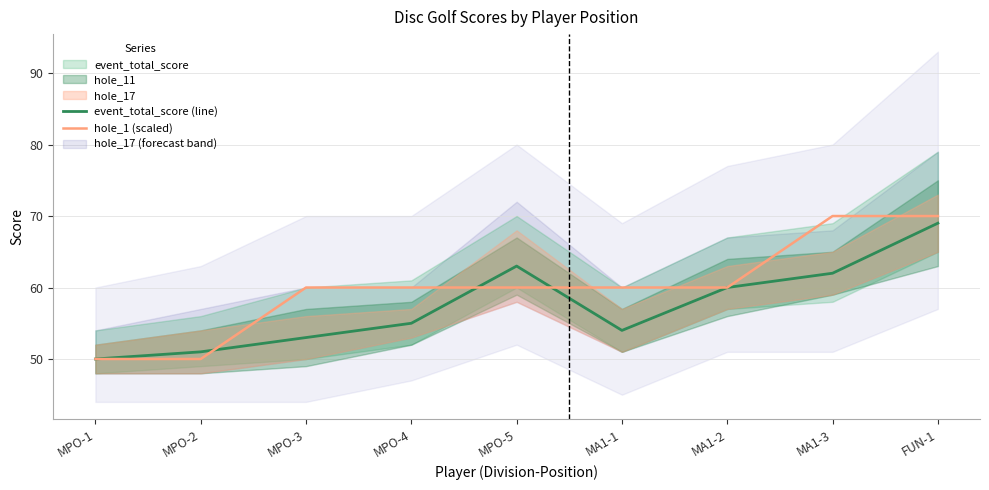

Reading left to right, extract all data points from this chart.

event_total_score (line): MPO-1=50	MPO-2=51	MPO-3=53	MPO-4=55	MPO-5=63	MA1-1=54	MA1-2=60	MA1-3=62	FUN-1=69
hole_1 (scaled): MPO-1=50	MPO-2=50	MPO-3=60	MPO-4=60	MPO-5=60	MA1-1=60	MA1-2=60	MA1-3=70	FUN-1=70